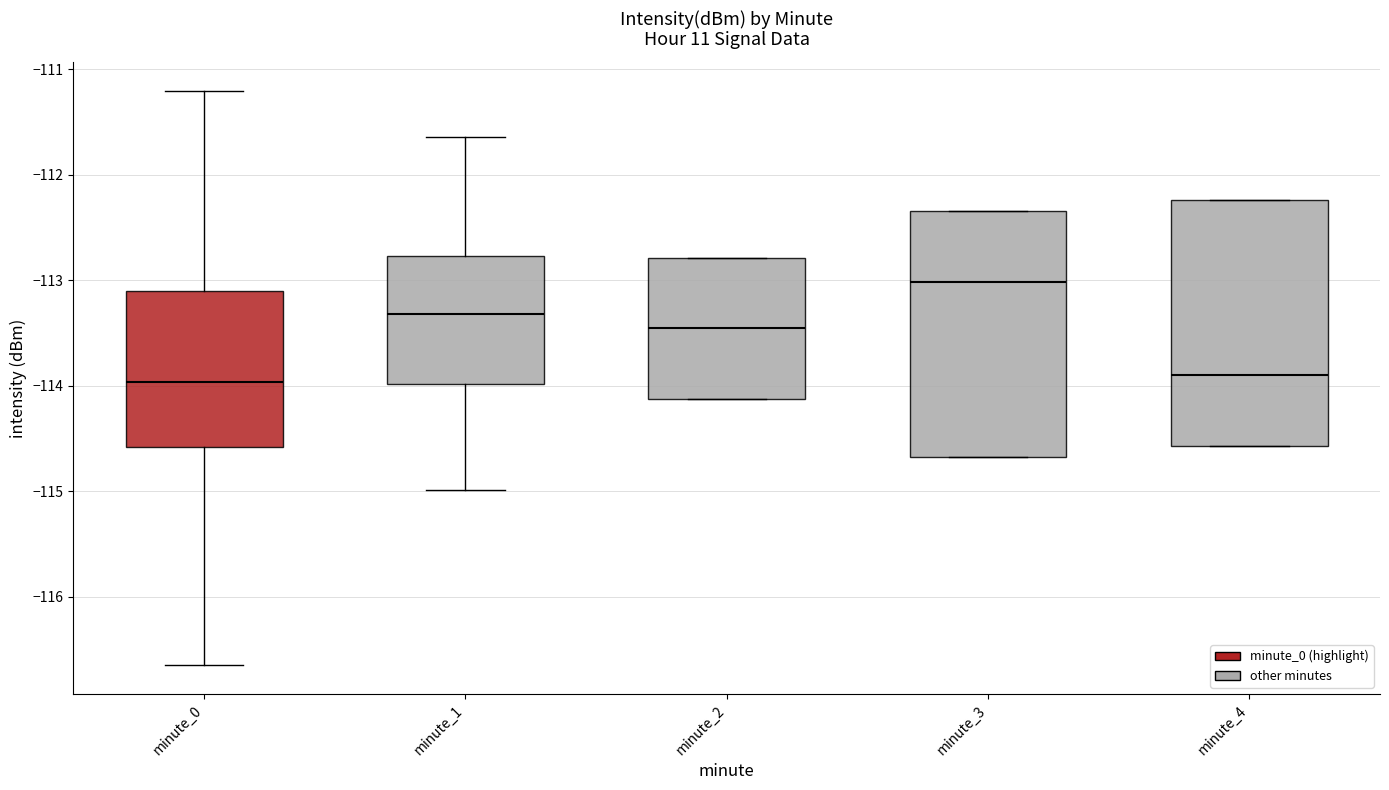

Where does the median line of the box for minute_3 sit on the y-axis? The values are not printed on the chart, so give them approximately, as read against the axis.

-113.0